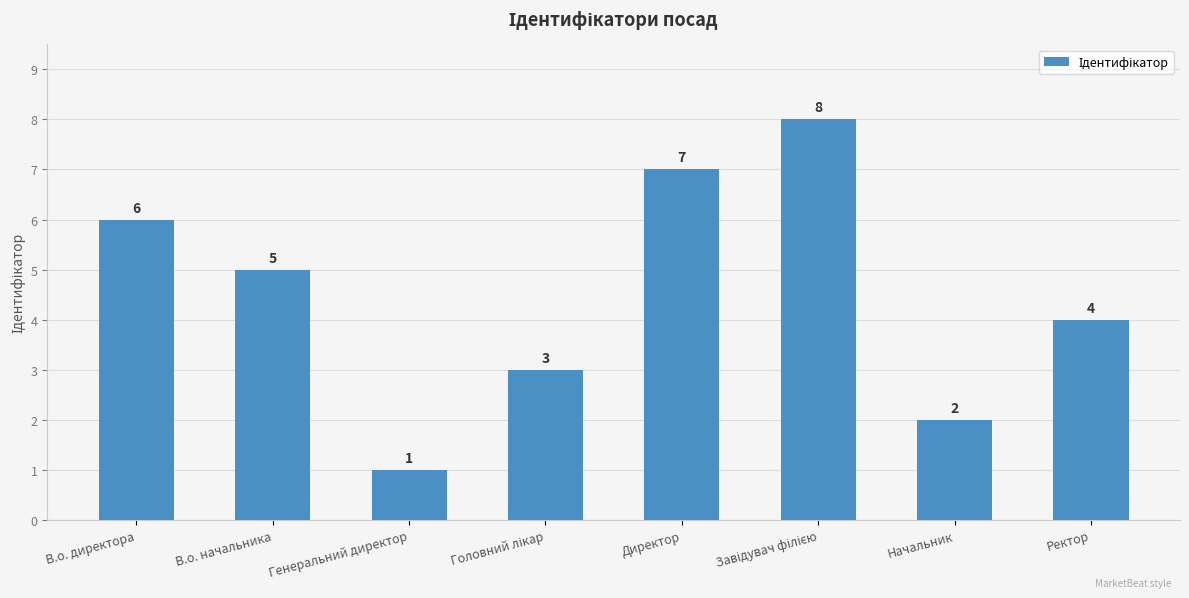

What value does the data have at Директор?

7